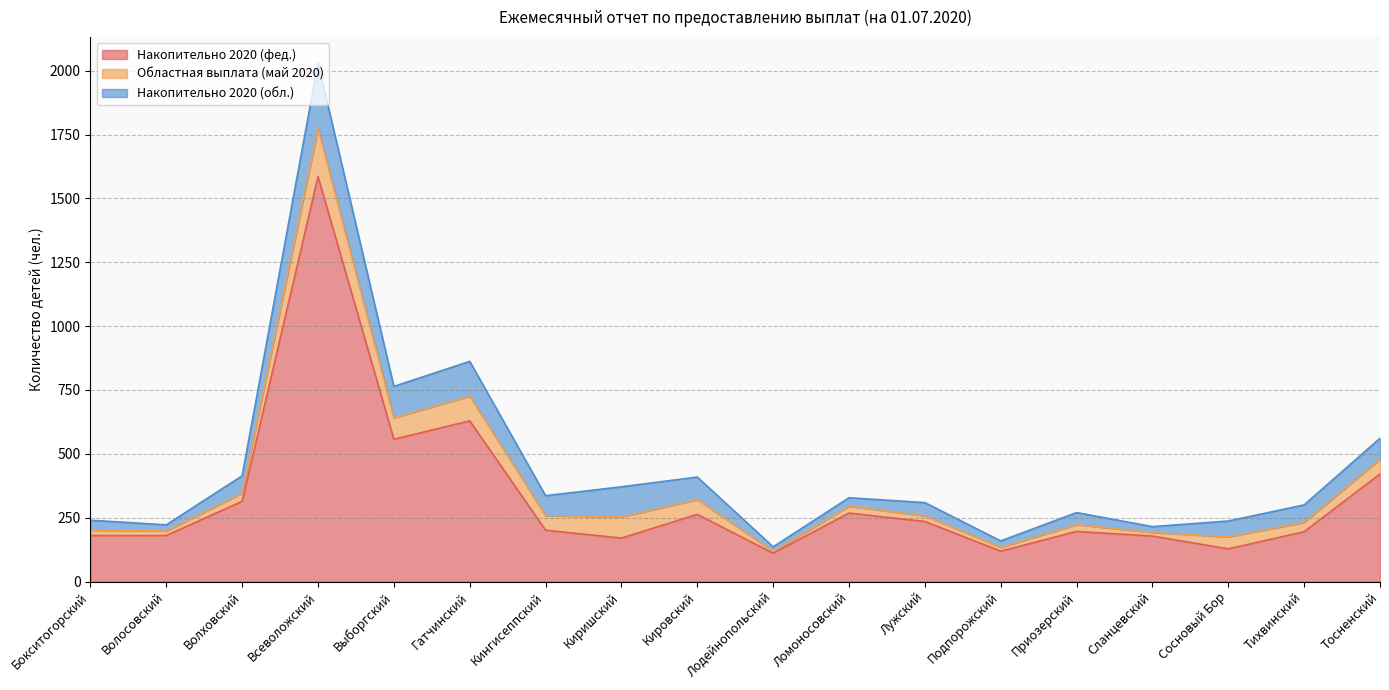

How many data points in Областная выплата (май 2020) are less than 37?

9